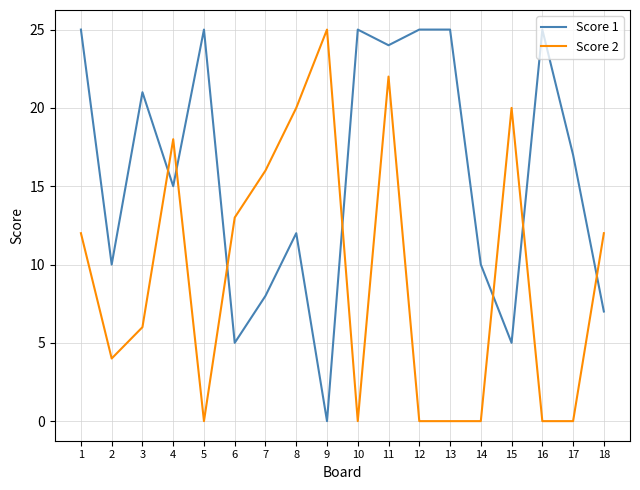

Which category has the highest value in the Score 2 series?

9